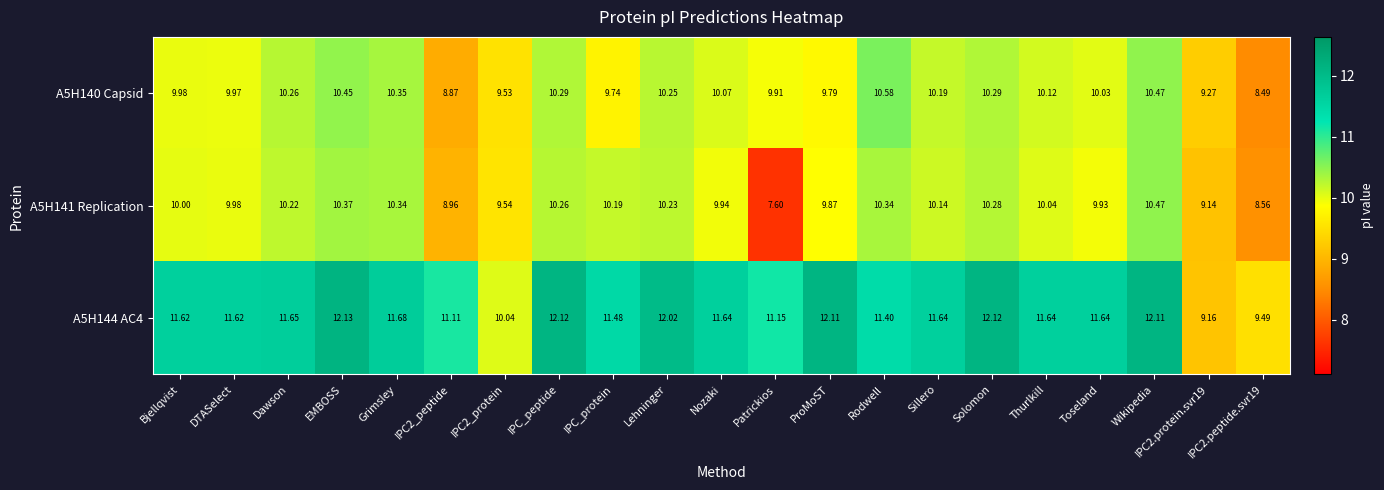

How many categories are shown in the chart?

21